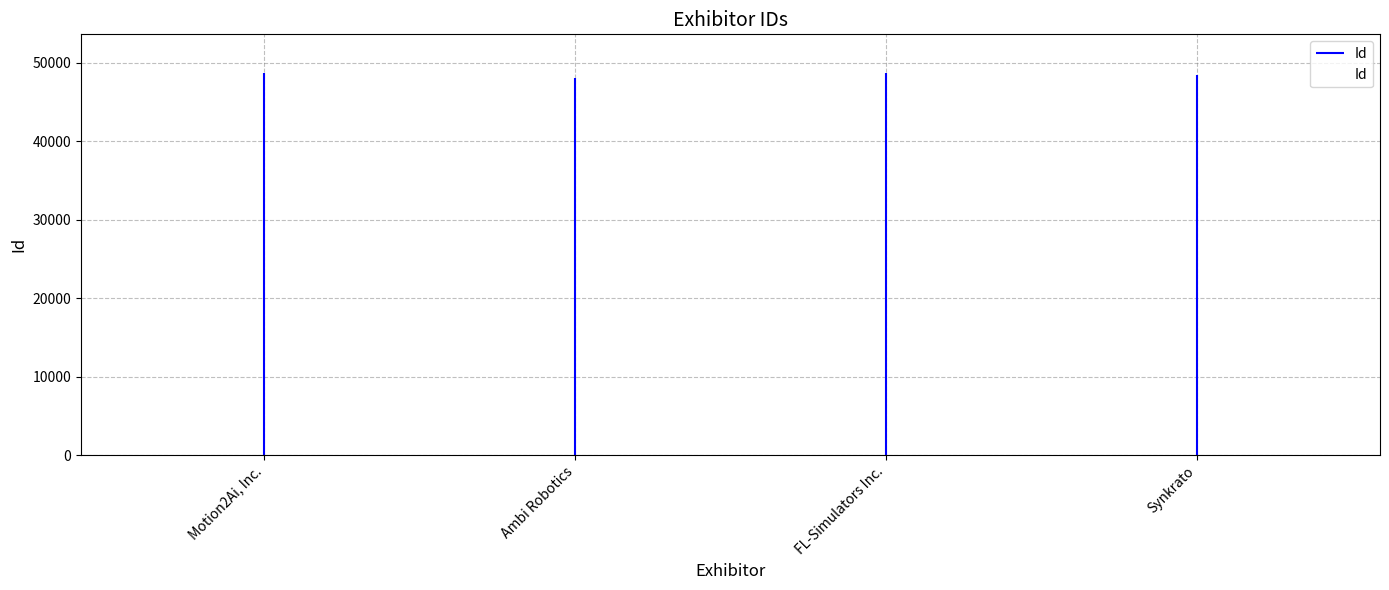

How many data points are above 48633?

1